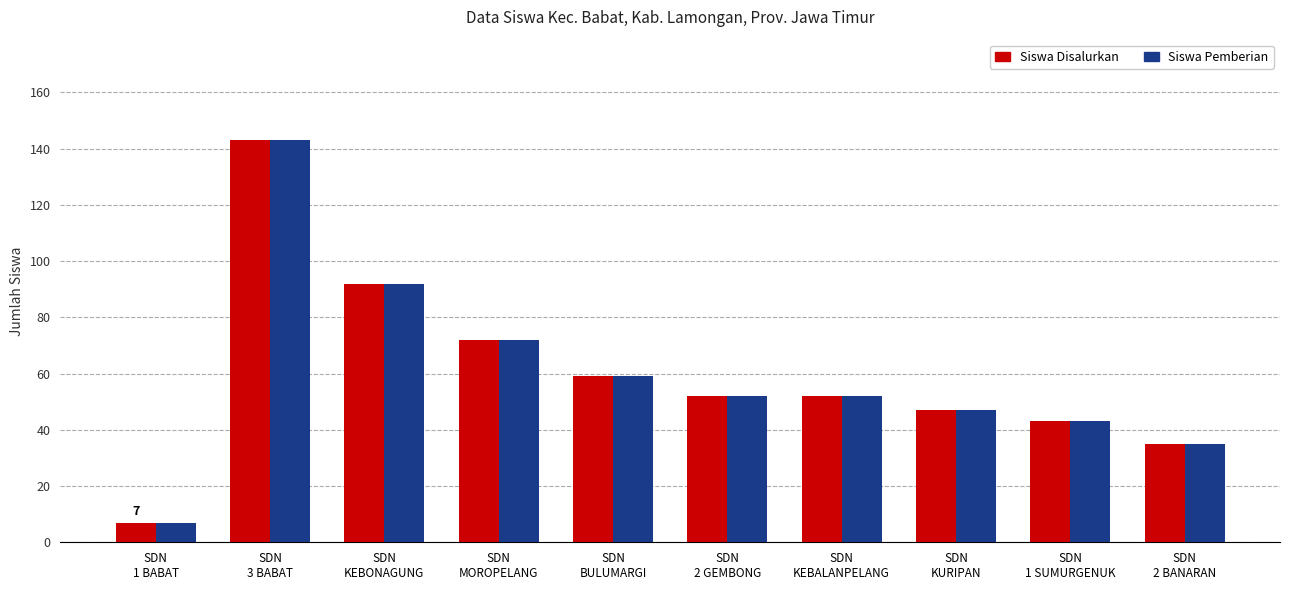

How many series are shown in this chart?

2